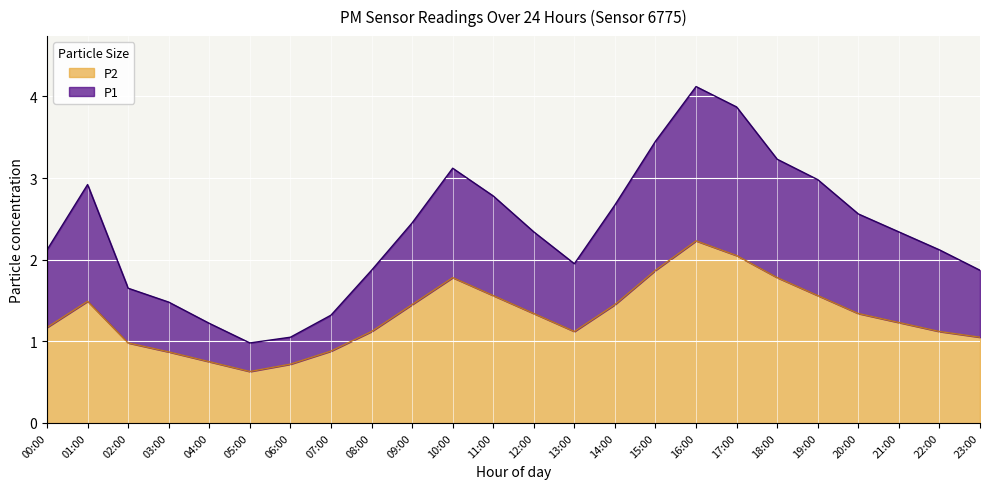

What is the difference between the maximum and minimum values in the P2 series?

1.6